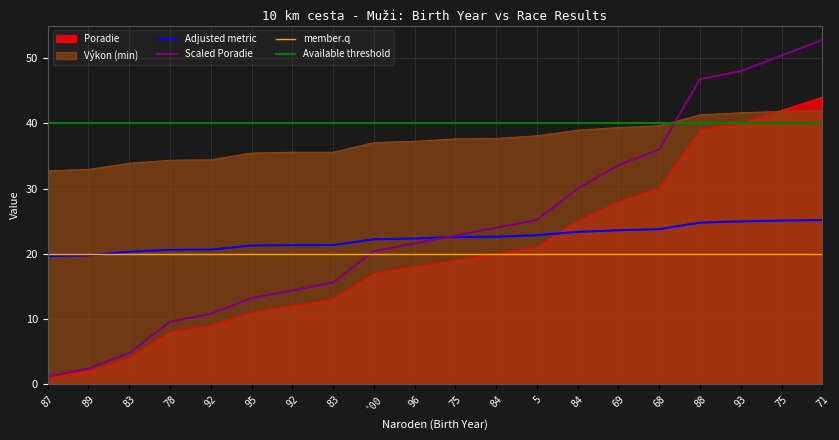

At which category is the sum across all series the highest?

71